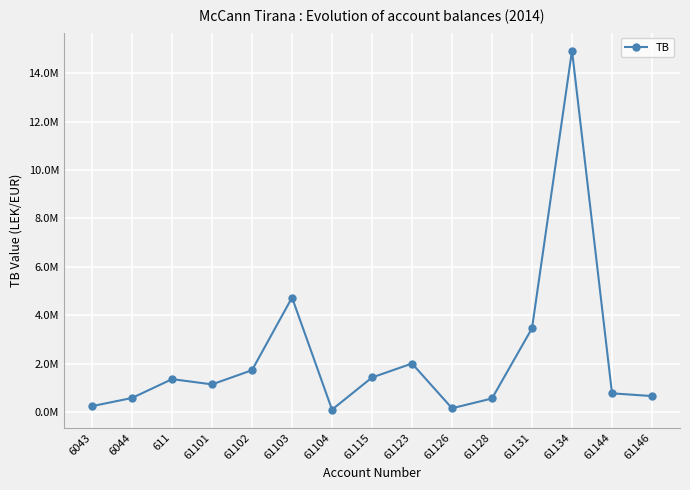

Does the chart have visible grid lines?

Yes